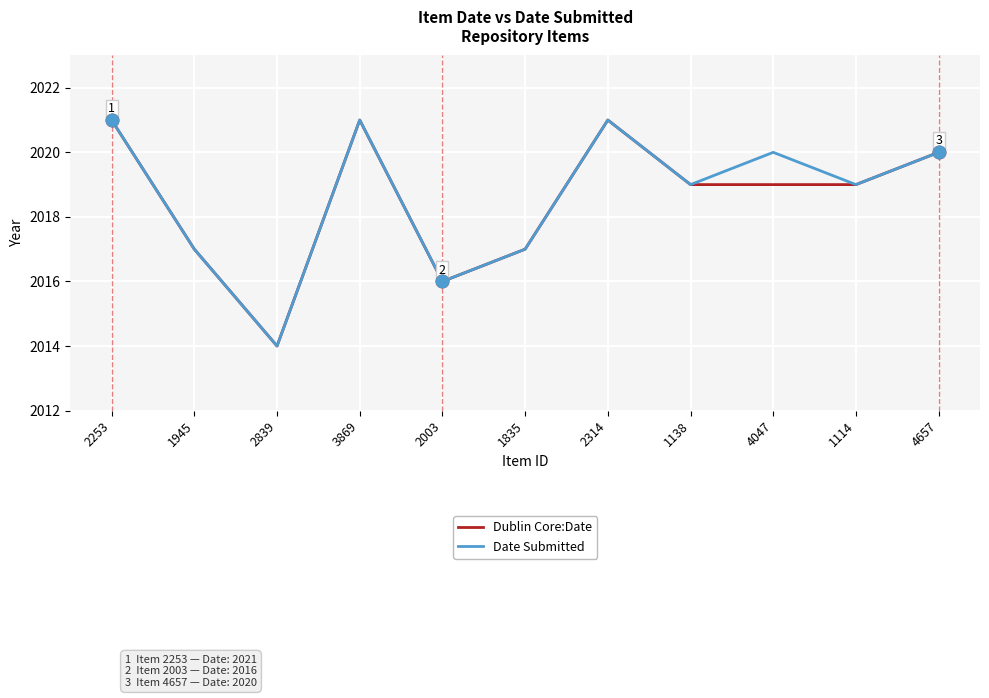

Is it true that Dublin Core:Date equals 2021 at 2253?

True